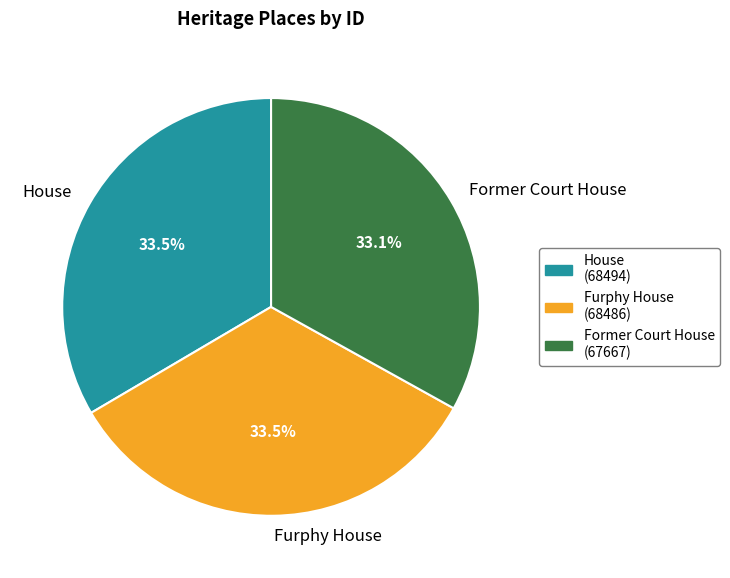

What is the ratio of the value at Former Court House to the value at Furphy House?

1.0